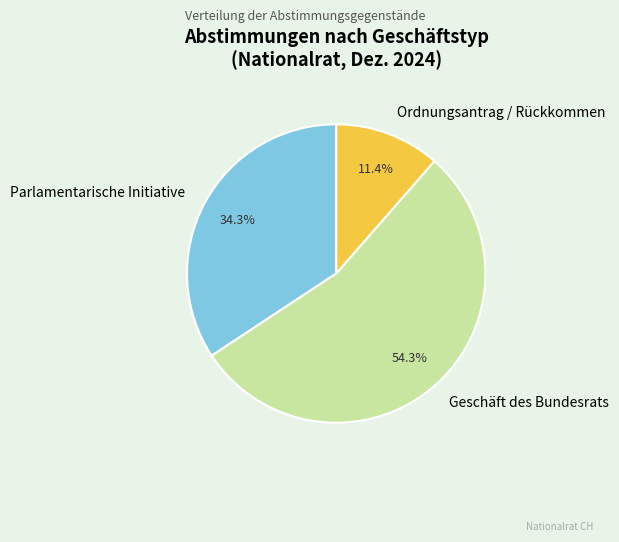

What percentage is the Geschäft des Bundesrats slice, to the nearest percent?

54%